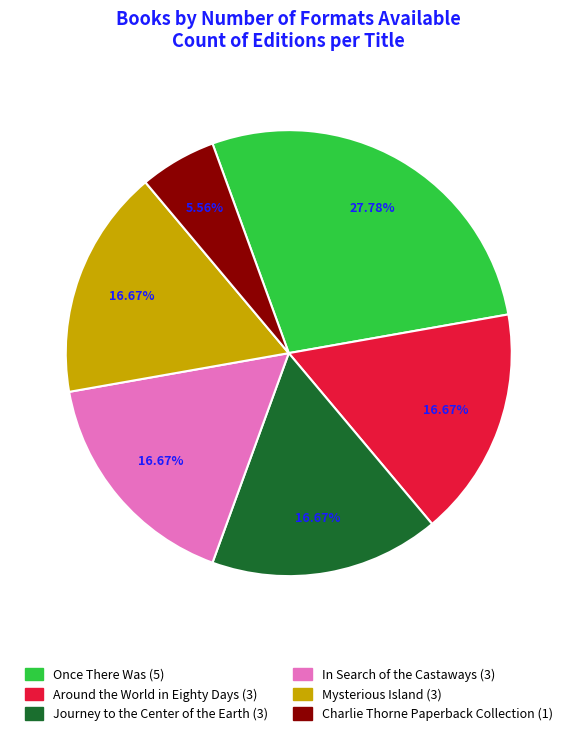

Rank the categories by value from lowest to highest.

Charlie Thorne Paperback Collection, Around the World in Eighty Days, Journey to the Center of the Earth, In Search of the Castaways, Mysterious Island, Once There Was